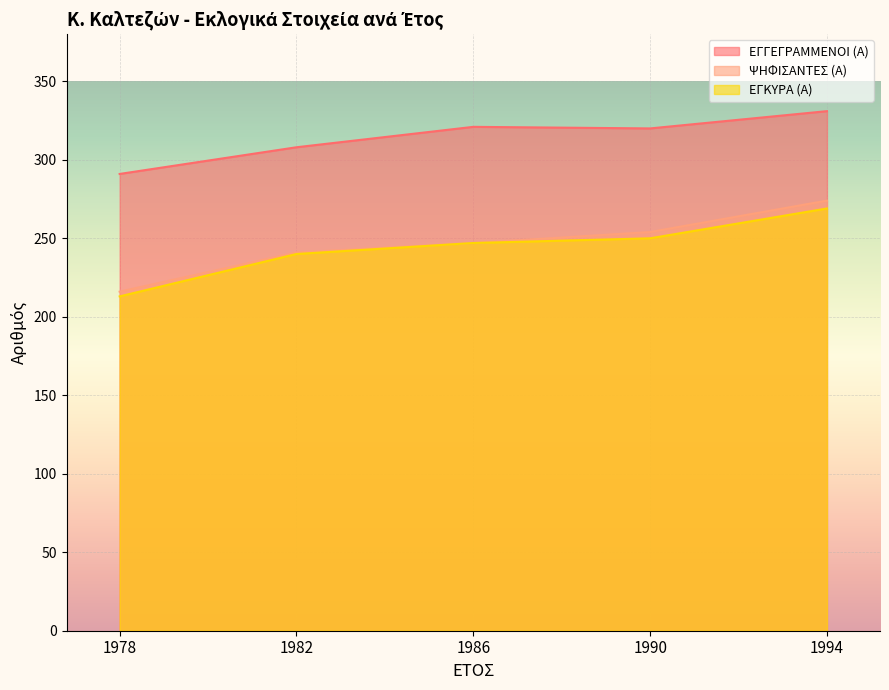

What is the sum of the ΕΓΓΕΓΡΑΜΜΕΝΟΙ (Α) values at 1982 and 1994?

639